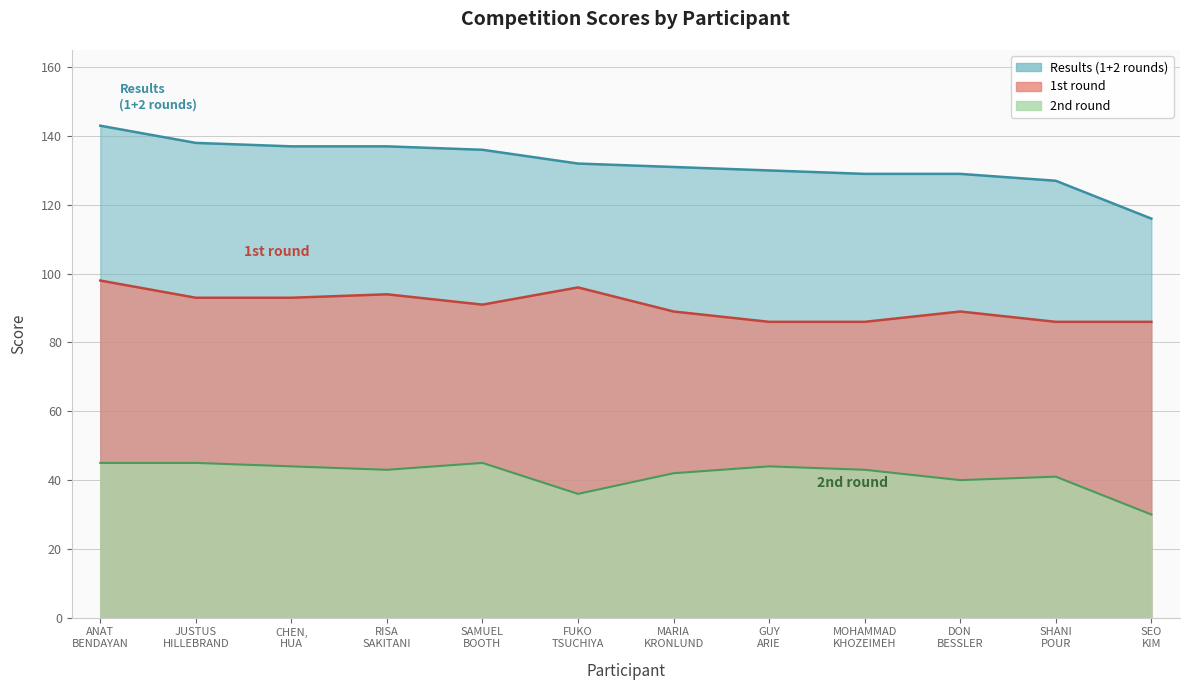

List the series in order of their peak value, highest first.

Results (1+2 rounds), 1st round, 2nd round